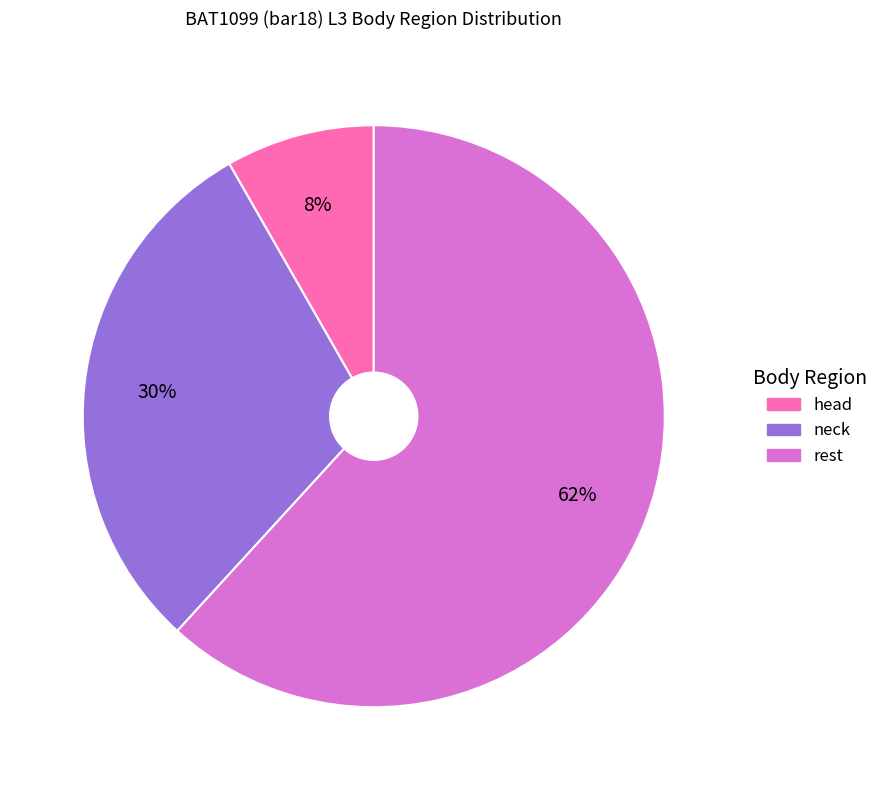

To the nearest percent, what is the average slice percentage?

33%